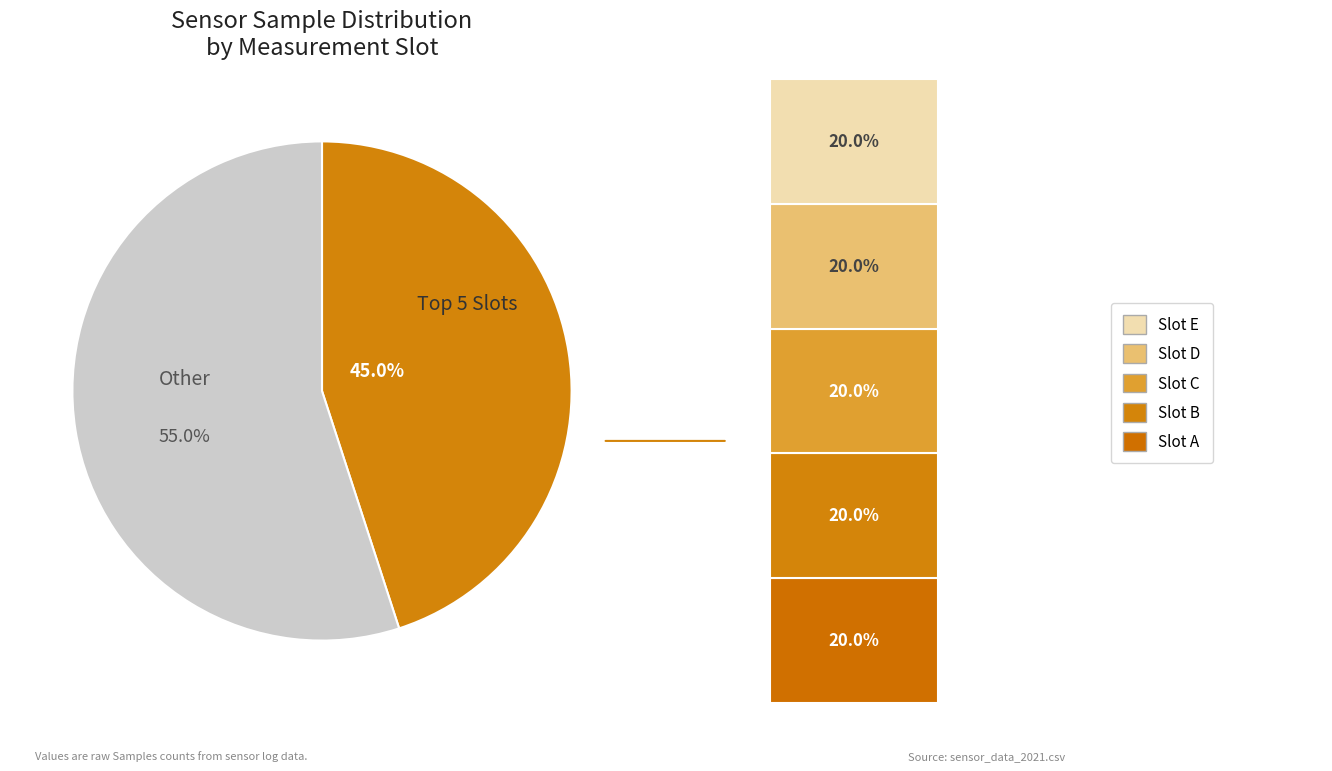

How many segments does this pie chart have?

2